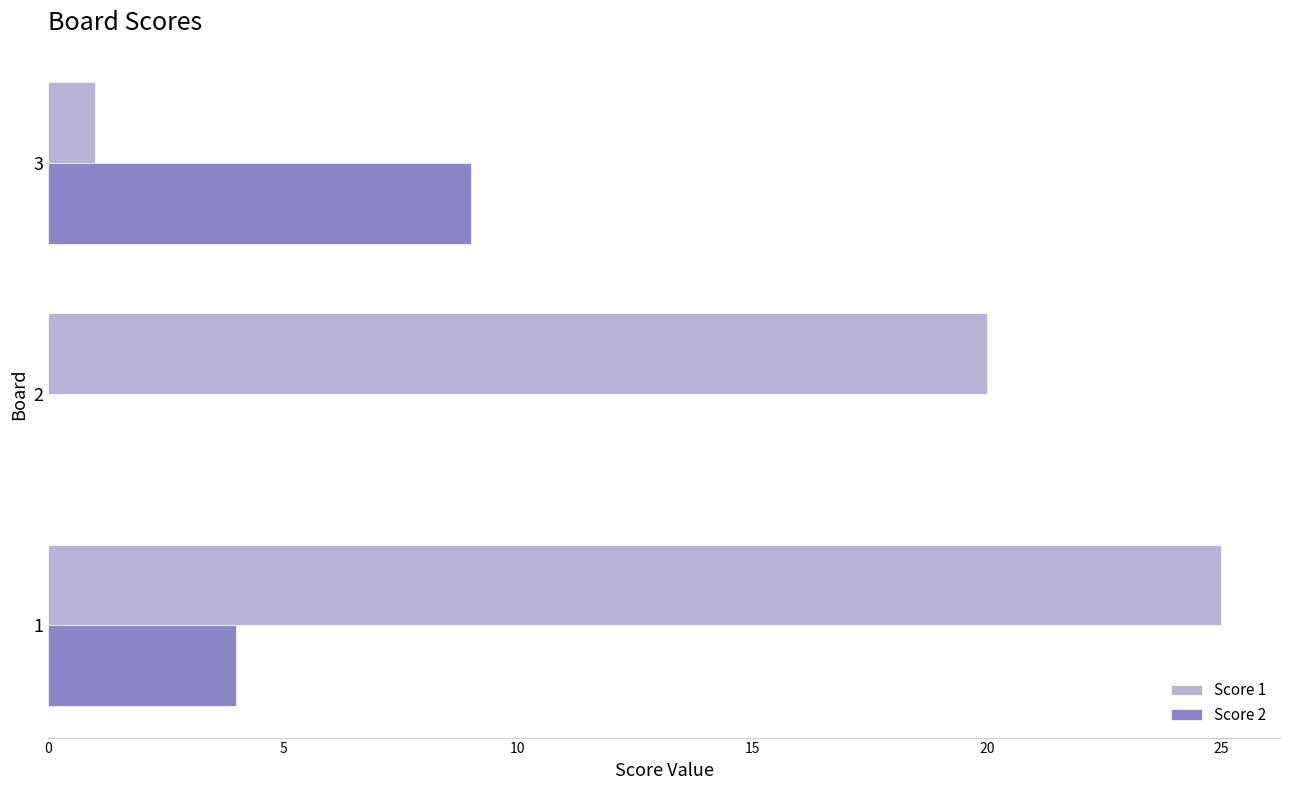

What are all the series names shown in the legend?

Score 1, Score 2